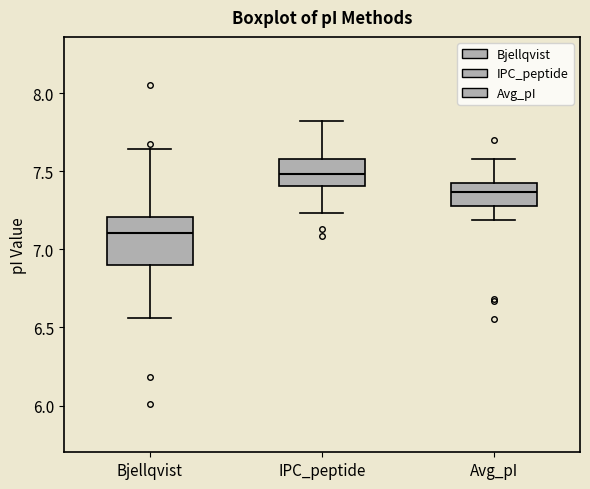

Comparing the boxes themselves (not the whiskers), which one is the tallest?

Bjellqvist